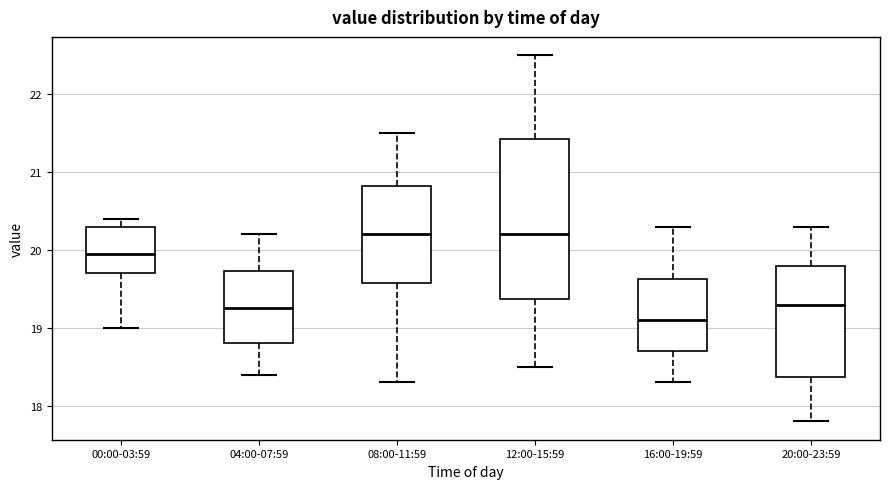

Comparing the boxes themselves (not the whiskers), which one is the tallest?

12:00-15:59